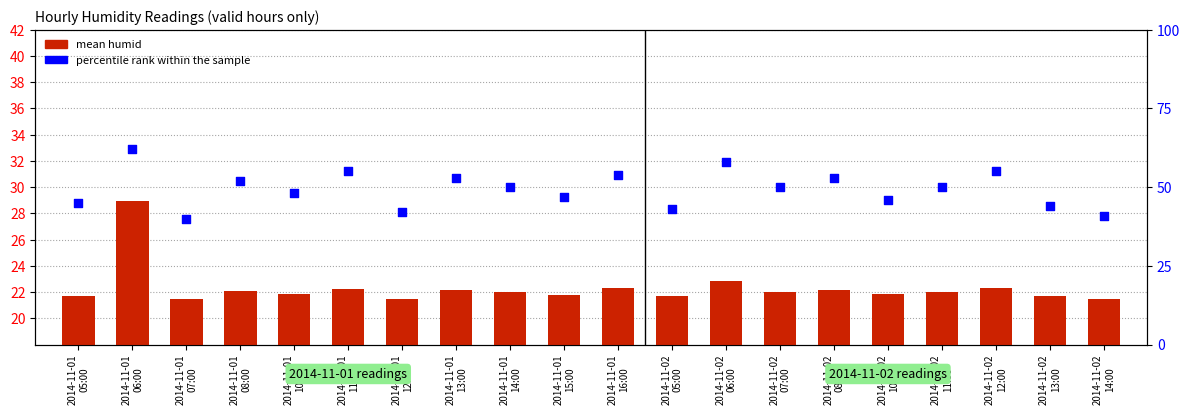

At how many categories does at least one series exceed 30?

20